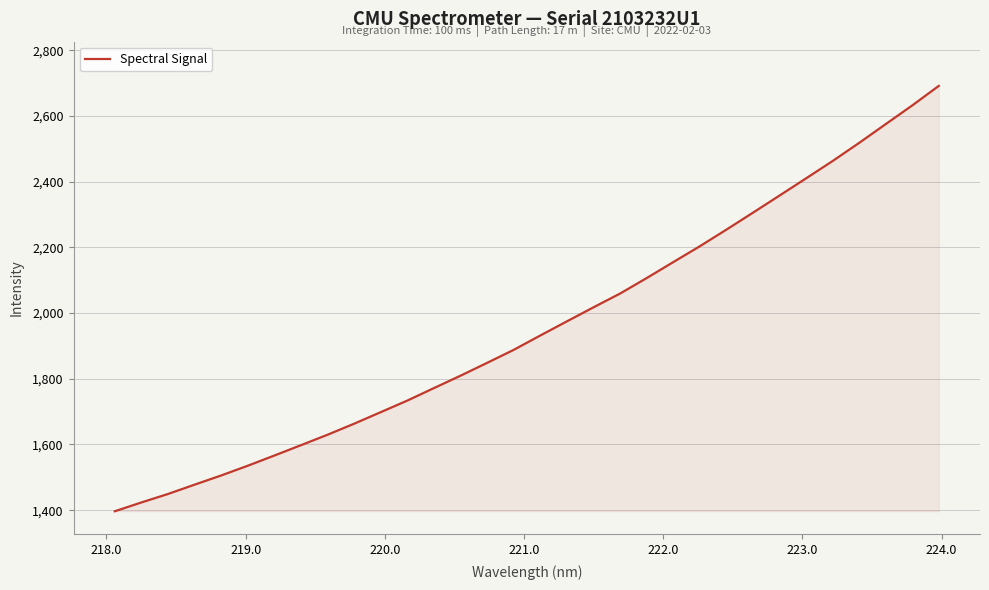

How many lines are shown in the chart?

1